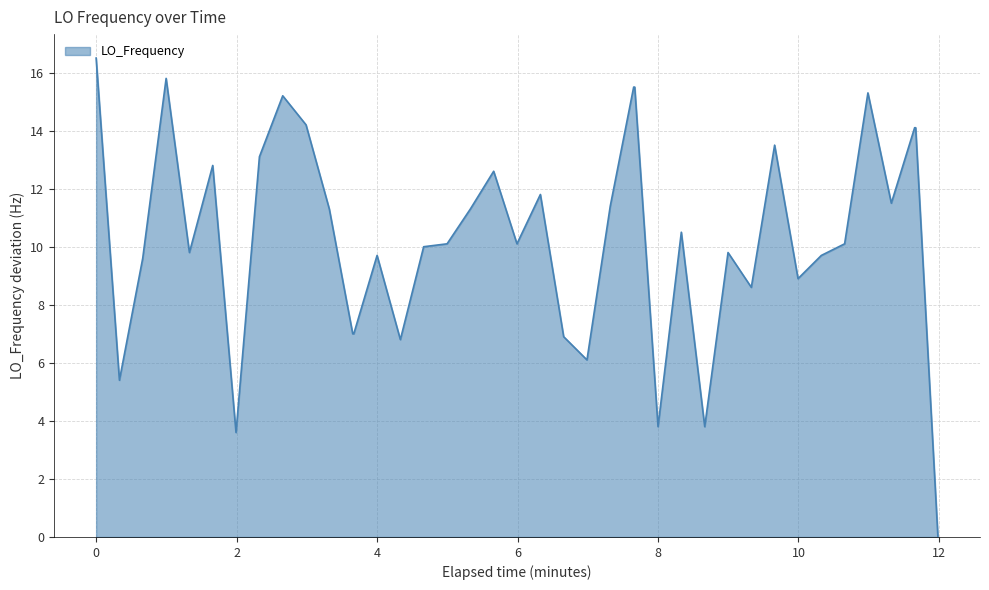

What is the maximum value shown in the chart?

16.5